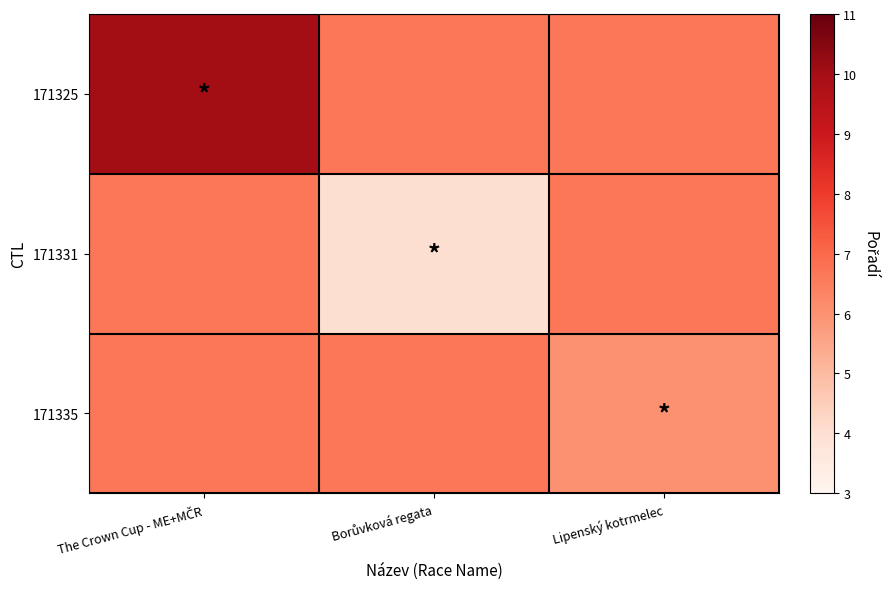

At which category is the sum across all series the highest?

The Crown Cup - ME+MČR